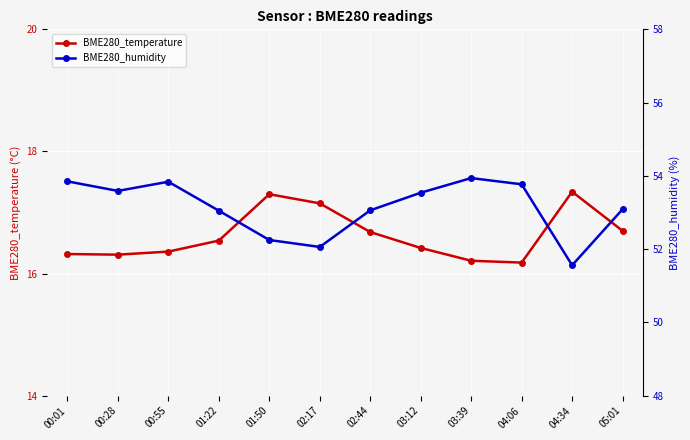

Reading left to right, list all the values displayed in this chart.

BME280_temperature: 00:01=16.3	00:28=16.3	00:55=16.4	01:22=16.5	01:50=17.3	02:17=17.1	02:44=16.7	03:12=16.4	03:39=16.2	04:06=16.2	04:34=17.3	05:01=16.7
BME280_humidity: 00:01=53.9	00:28=53.6	00:55=53.8	01:22=53.0	01:50=52.2	02:17=52.1	02:44=53.1	03:12=53.5	03:39=53.9	04:06=53.8	04:34=51.6	05:01=53.1